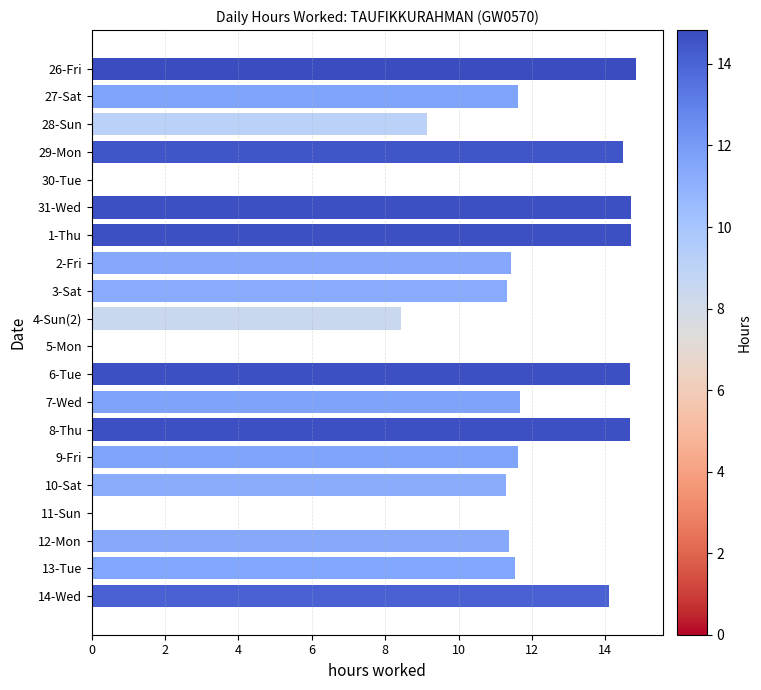

The value at 12-Mon is 17.8. True or false?

False